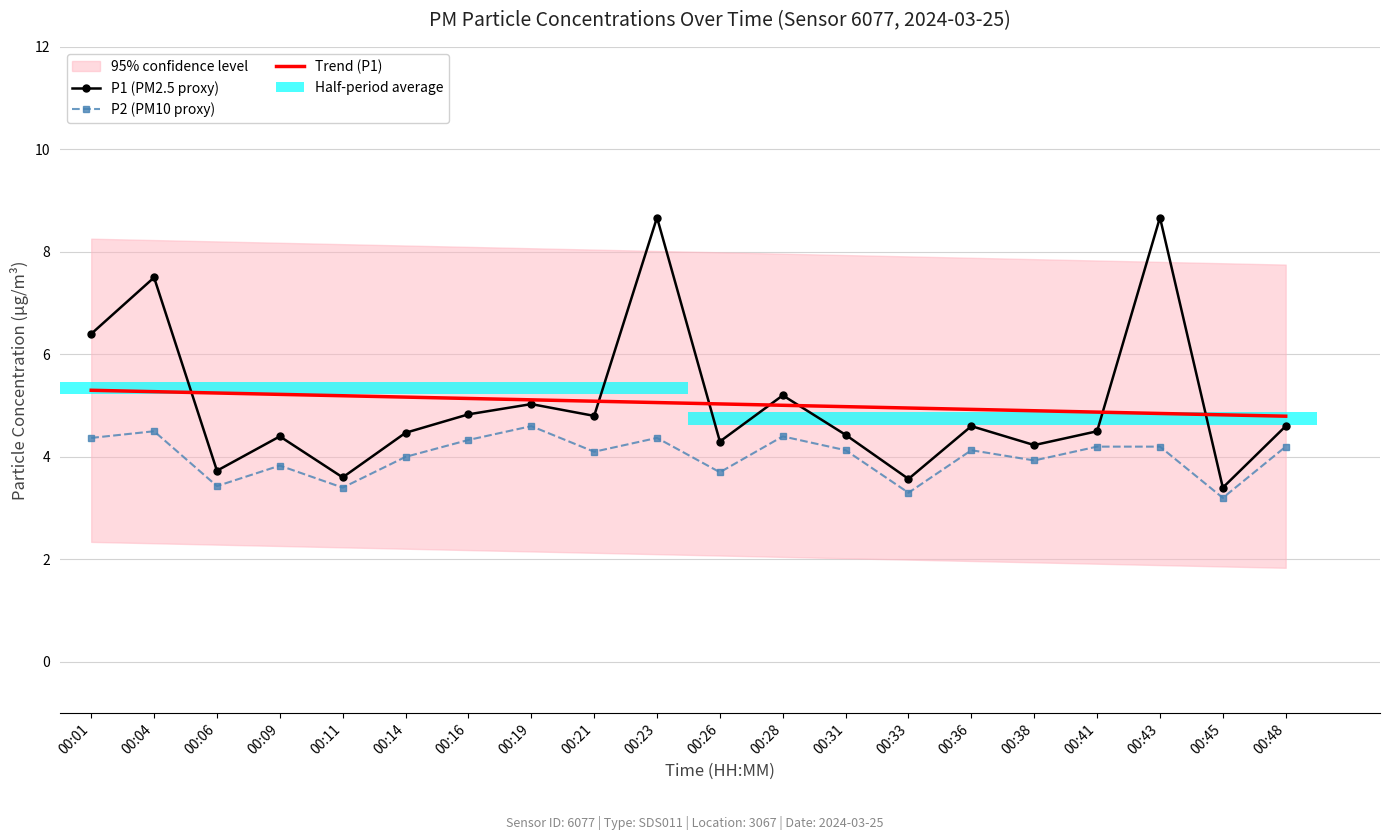

Reading right to left, what are all the values shown in this chart?

P1 (PM2.5 proxy): 00:48=4.6	00:45=3.4	00:43=8.7	00:41=4.5	00:38=4.2	00:36=4.6	00:33=3.6	00:31=4.4	00:28=5.2	00:26=4.3	00:23=8.7	00:21=4.8	00:19=5.0	00:16=4.8	00:14=4.5	00:11=3.6	00:09=4.4	00:06=3.7	00:04=7.5	00:01=6.4
P2 (PM10 proxy): 00:48=4.2	00:45=3.2	00:43=4.2	00:41=4.2	00:38=3.9	00:36=4.1	00:33=3.3	00:31=4.1	00:28=4.4	00:26=3.7	00:23=4.4	00:21=4.1	00:19=4.6	00:16=4.3	00:14=4.0	00:11=3.4	00:09=3.8	00:06=3.4	00:04=4.5	00:01=4.4
Trend (P1): 00:48=4.8	00:45=4.8	00:43=4.8	00:41=4.9	00:38=4.9	00:36=4.9	00:33=5.0	00:31=5.0	00:28=5.0	00:26=5.0	00:23=5.1	00:21=5.1	00:19=5.1	00:16=5.1	00:14=5.2	00:11=5.2	00:09=5.2	00:06=5.2	00:04=5.3	00:01=5.3